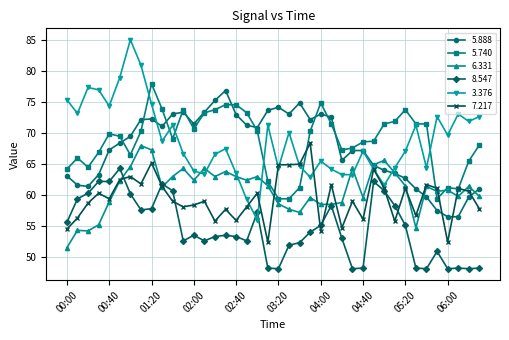

Is this an area chart (filled region under the line)?

No